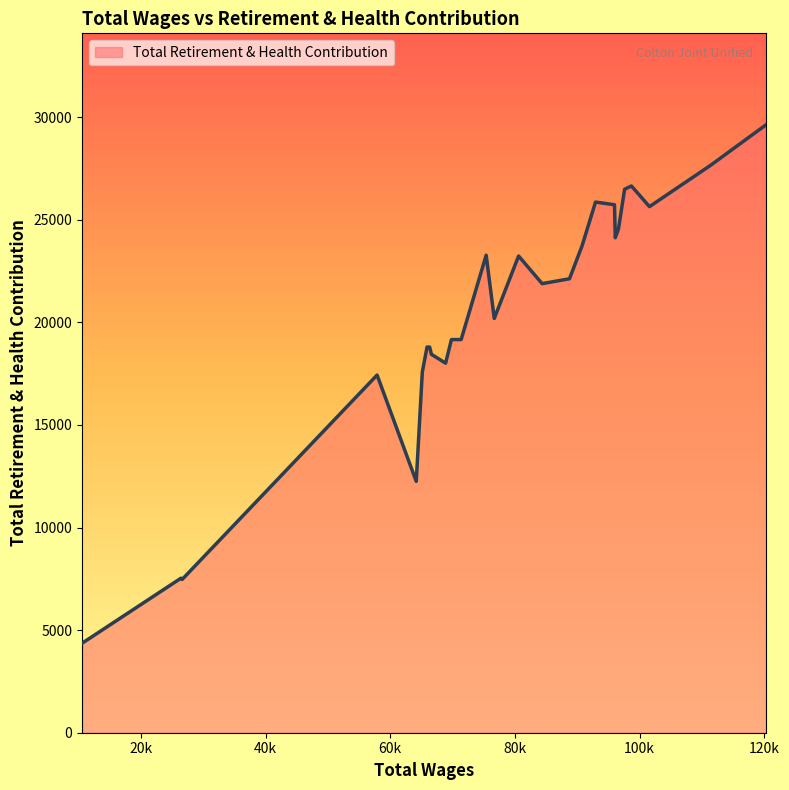

Does the chart display data point markers on the line(s)?

No